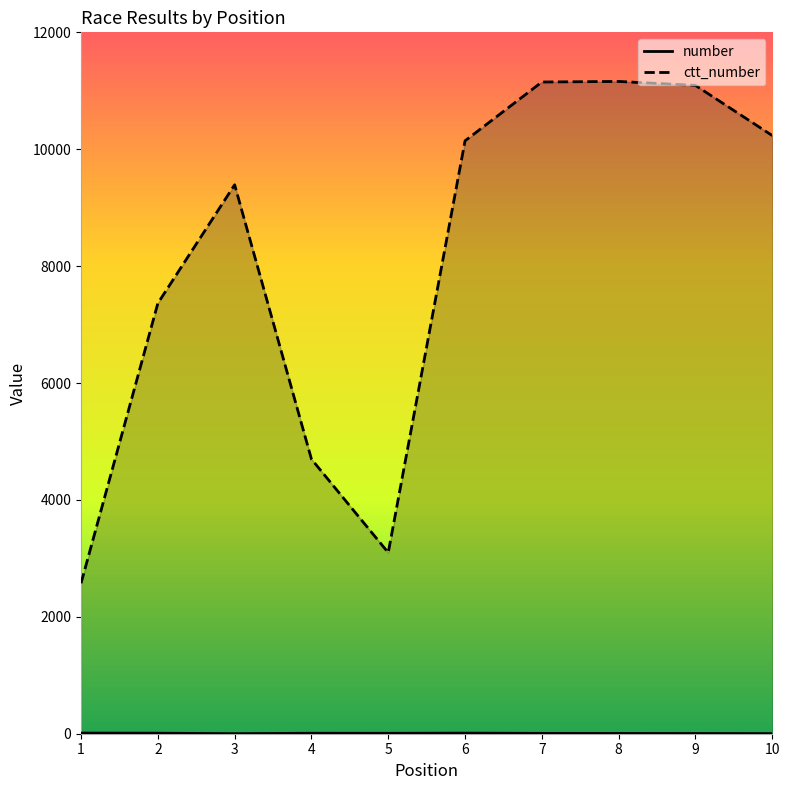

At how many categories does at least one series exceed 4942?

7